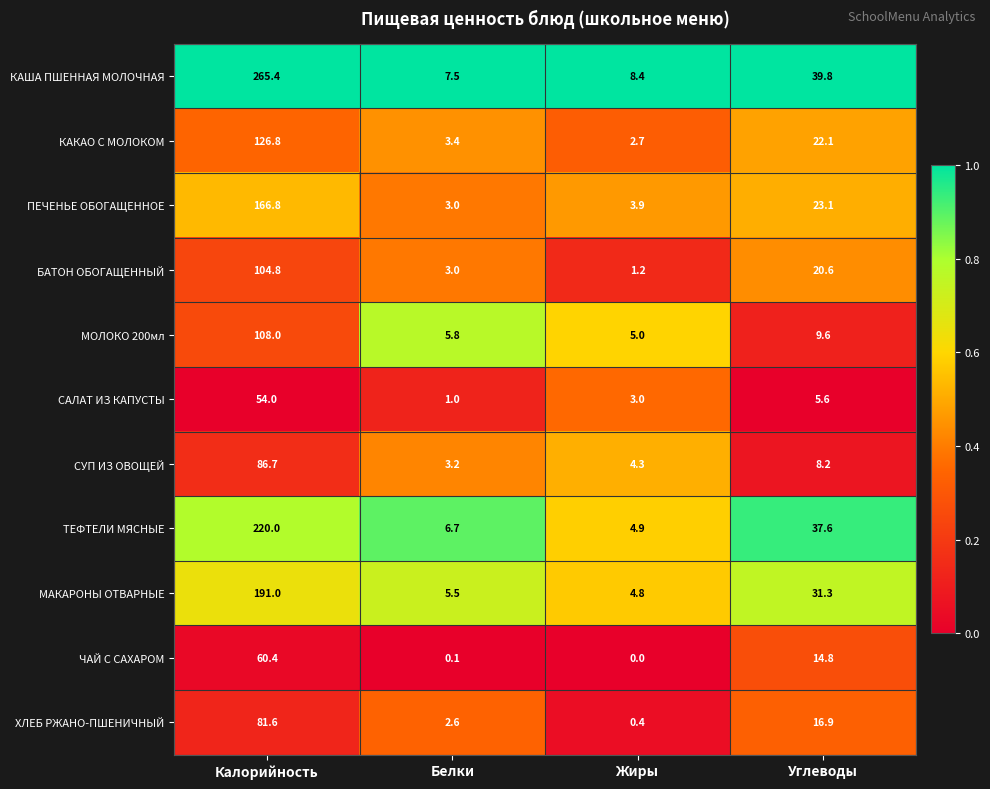

At which label does ЧАЙ С САХАРОМ reach its peak?

Калорийность